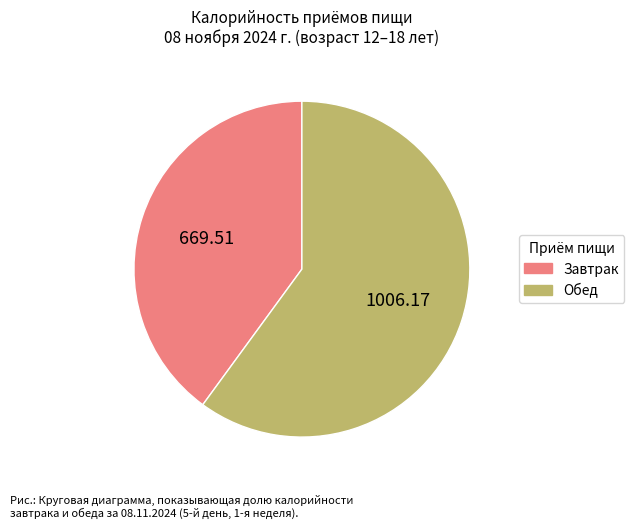

Is the sum of Обед and Завтрак greater than half?

Yes